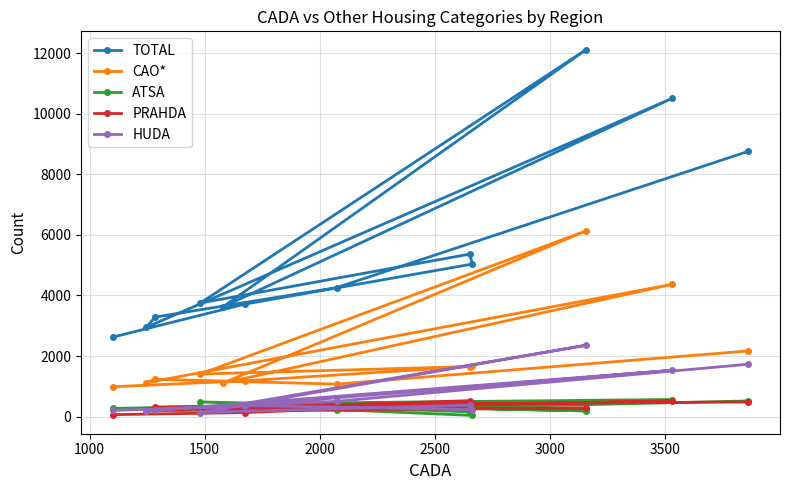

True or false: PRAHDA and CAO* intersect in this chart.

False